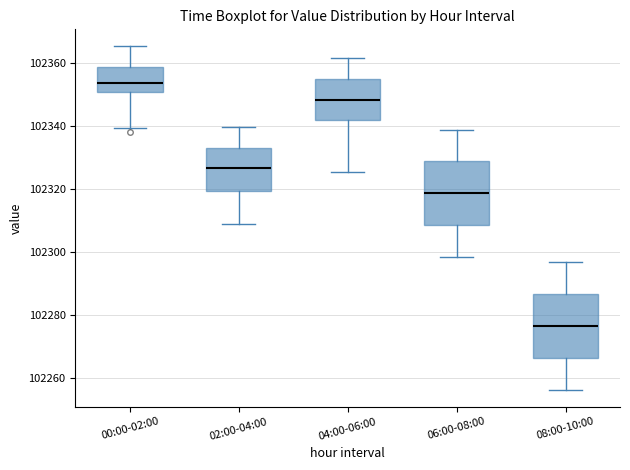

Reading left to right, read every box against the y-axis: the position of its median line, the range the box covers, and the ends of its whiskers. The values are not printed on the chart, so give them approximately, as read against the axis.

00:00-02:00: median 102354, box 102350 to 102358, whiskers 102340 to 102366
02:00-04:00: median 102326, box 102320 to 102334, whiskers 102308 to 102340
04:00-06:00: median 102348, box 102342 to 102354, whiskers 102326 to 102362
06:00-08:00: median 102318, box 102308 to 102328, whiskers 102298 to 102338
08:00-10:00: median 102276, box 102266 to 102286, whiskers 102256 to 102296